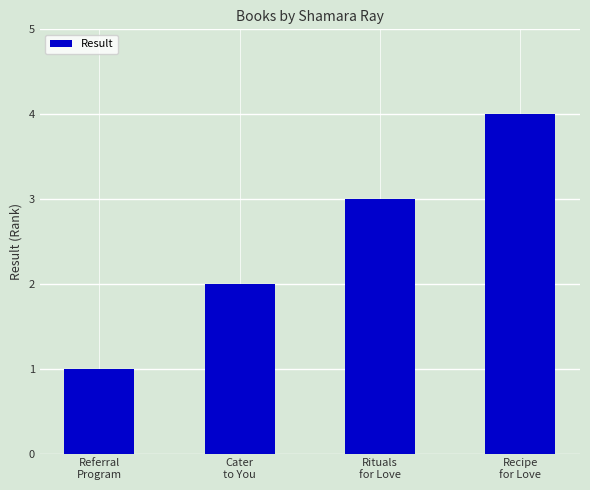

What is the label of the 1st bar from the left?

Referral
Program